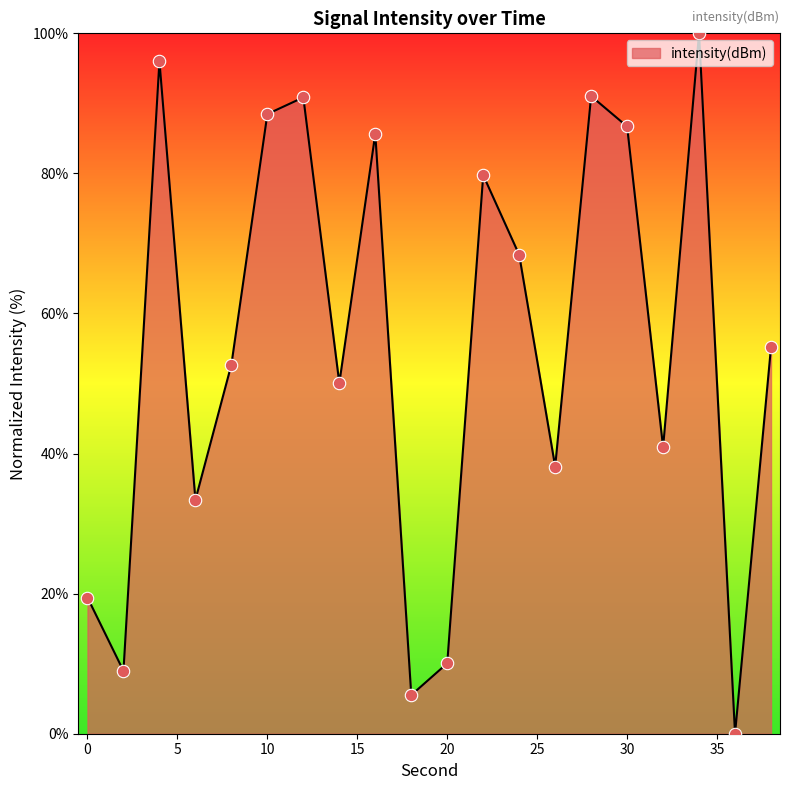

What is the difference between the maximum and minimum values?

100.0